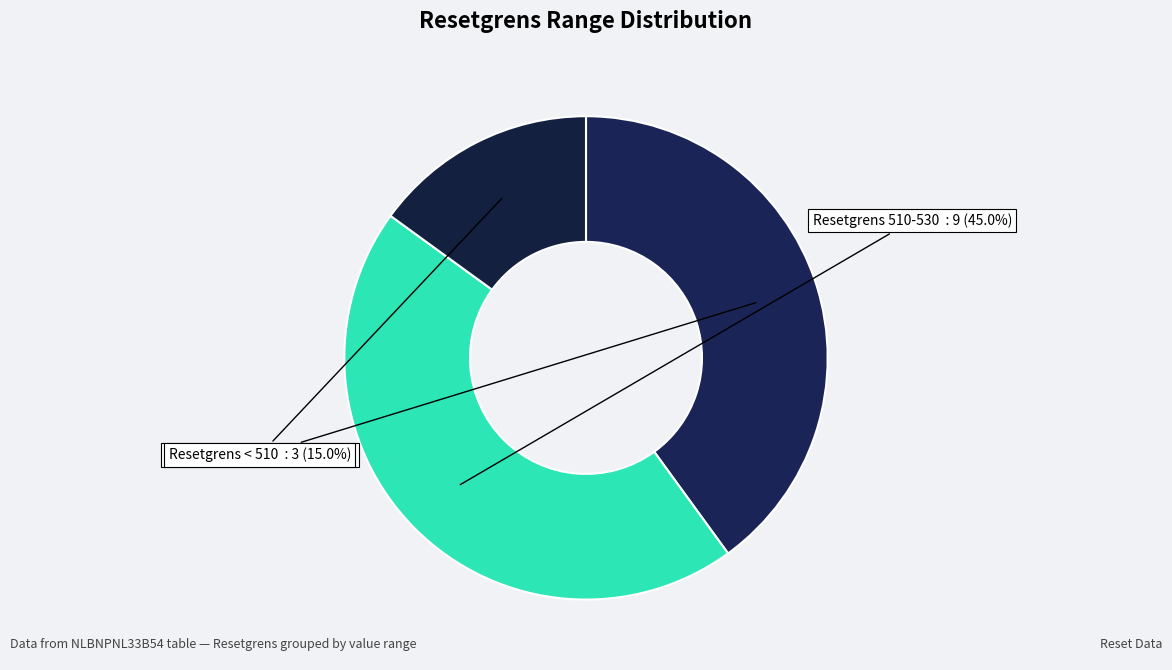

Count the number of slices in the pie.

3